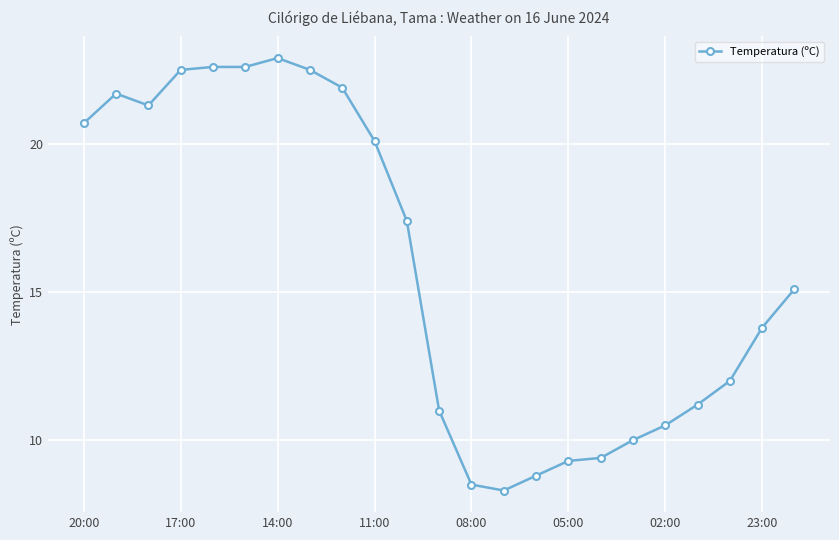

What is the difference between the maximum and minimum values?

14.6